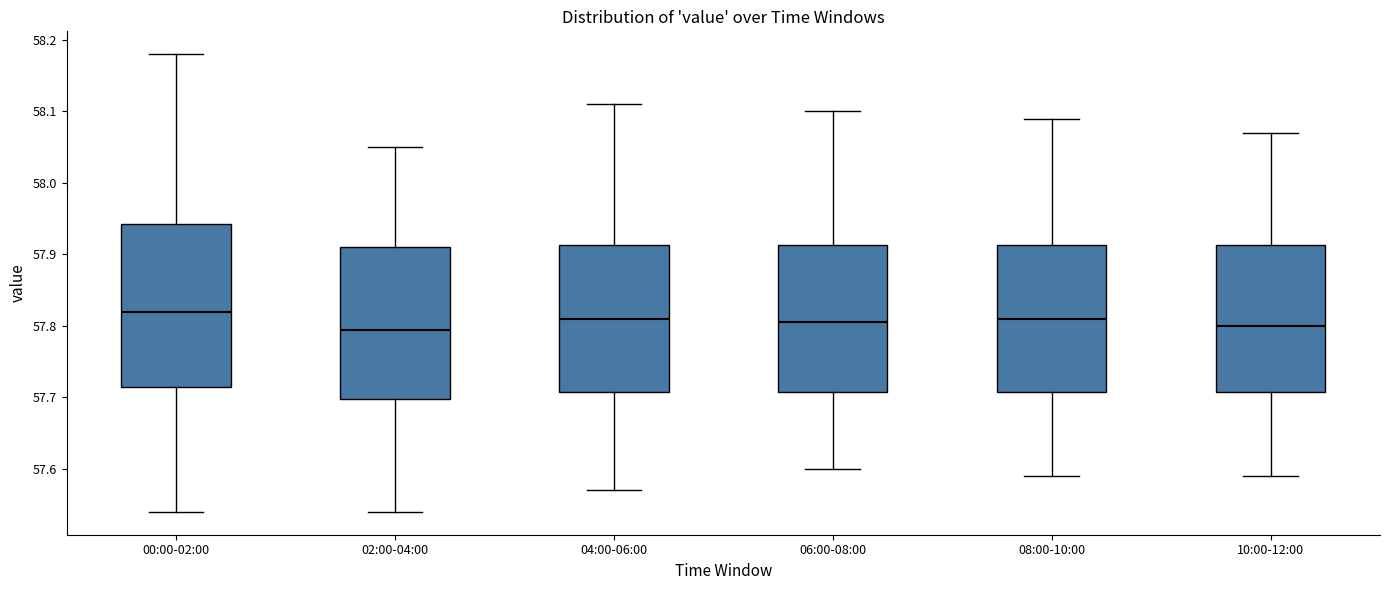

Reading left to right, read every box against the y-axis: the position of its median line, the range the box covers, and the ends of its whiskers. The values are not printed on the chart, so give them approximately, as read against the axis.

00:00-02:00: median 57.82, box 57.72 to 57.94, whiskers 57.54 to 58.18
02:00-04:00: median 57.80, box 57.70 to 57.91, whiskers 57.54 to 58.05
04:00-06:00: median 57.81, box 57.71 to 57.91, whiskers 57.57 to 58.11
06:00-08:00: median 57.81, box 57.71 to 57.91, whiskers 57.60 to 58.10
08:00-10:00: median 57.81, box 57.71 to 57.91, whiskers 57.59 to 58.09
10:00-12:00: median 57.80, box 57.71 to 57.91, whiskers 57.59 to 58.07